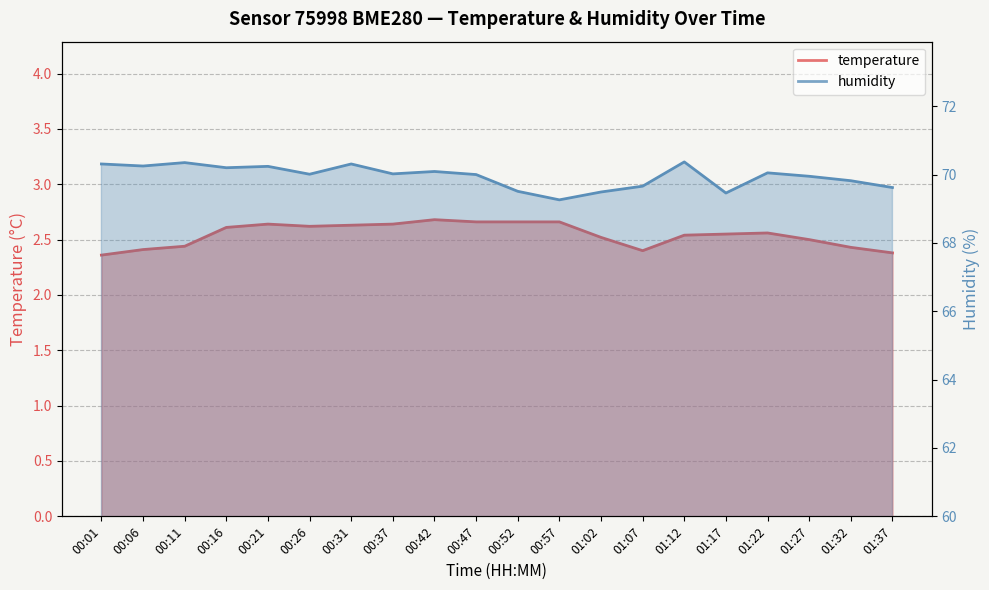

What is the sum of all humidity values?

1399.0